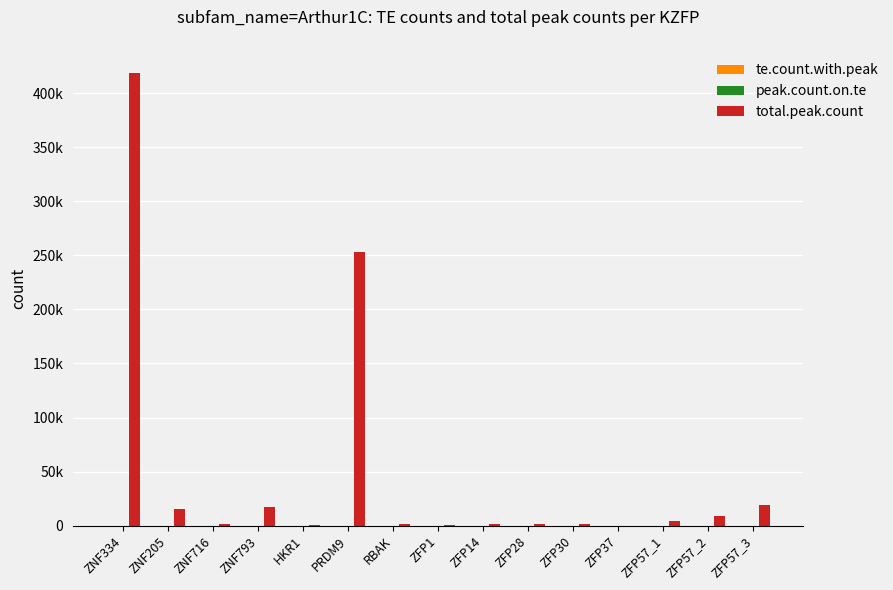

What is the difference between the total.peak.count values at ZFP57_3 and ZFP1?

19226